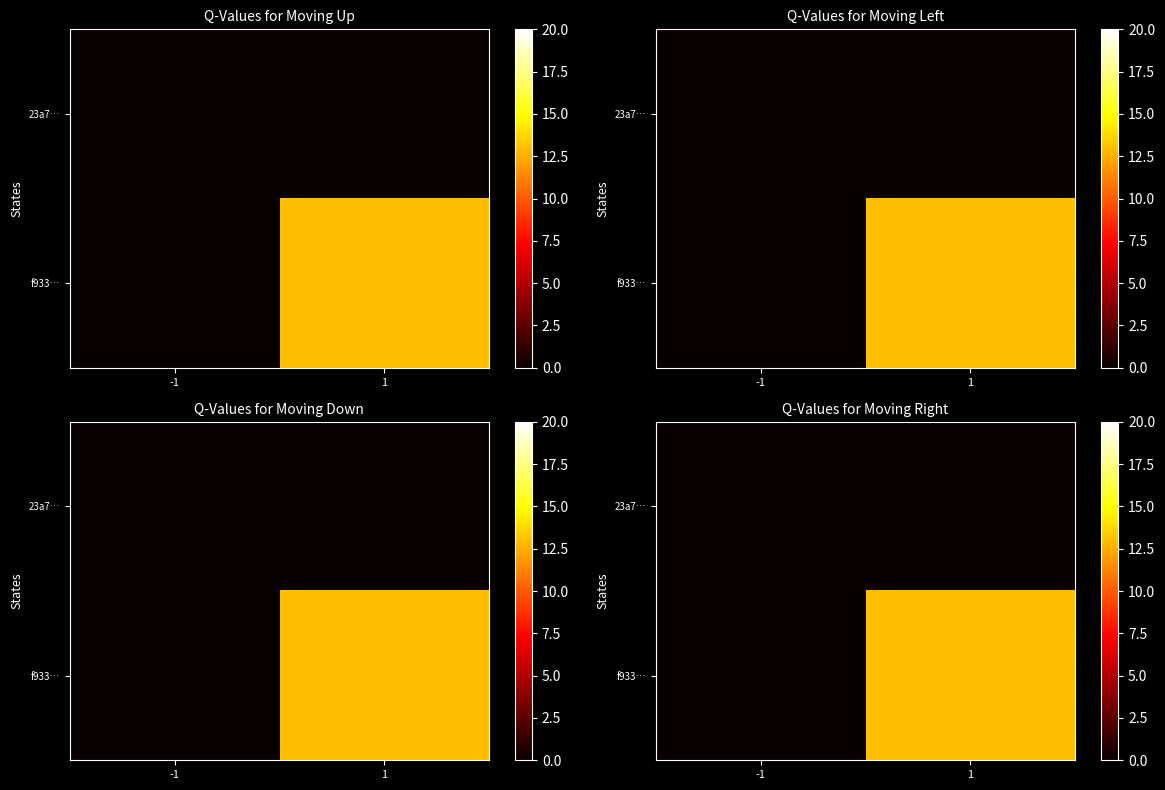

How many distinct data groups are displayed?

2